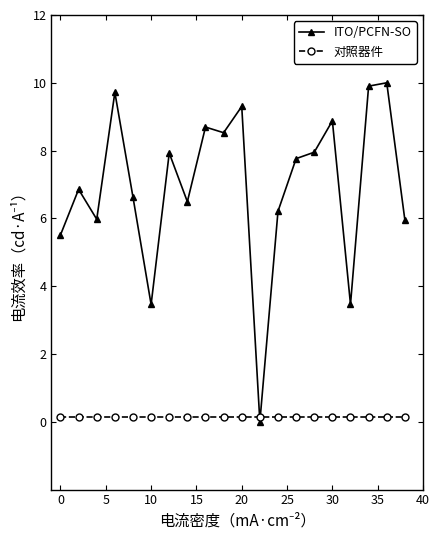

Which series has the largest total across all categories?

ITO/PCFN-SO